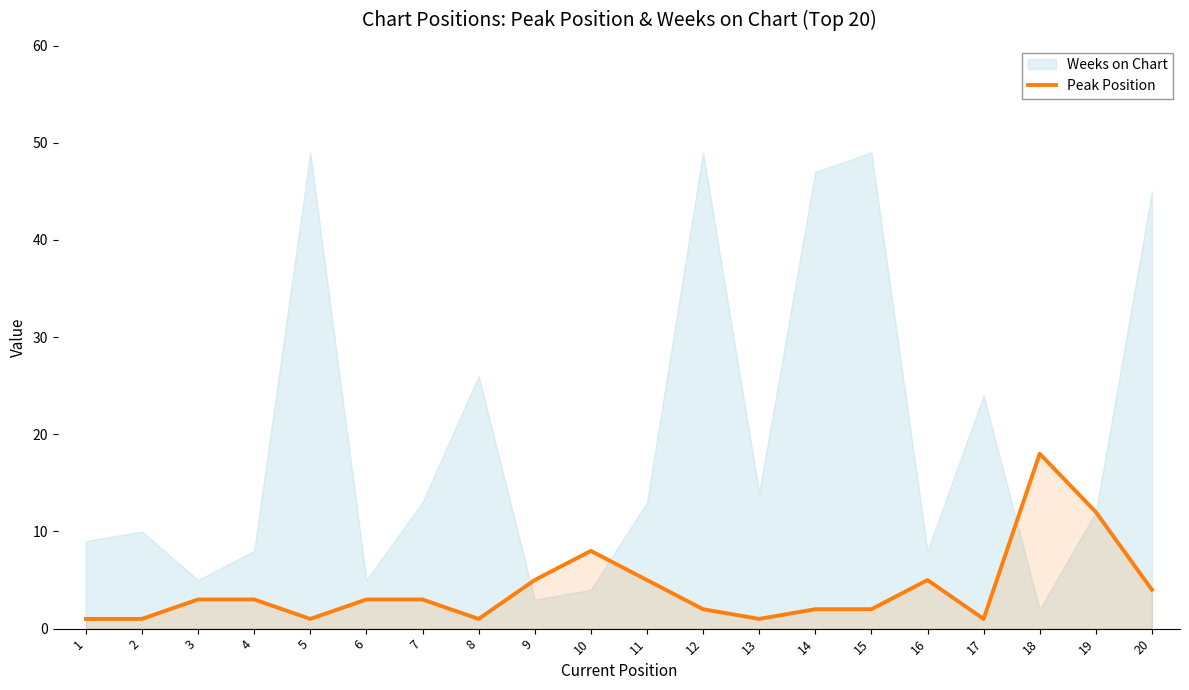

List the labels in order of value, smallest first.

1, 2, 5, 8, 13, 17, 12, 14, 15, 3, 4, 6, 7, 20, 9, 11, 16, 10, 19, 18